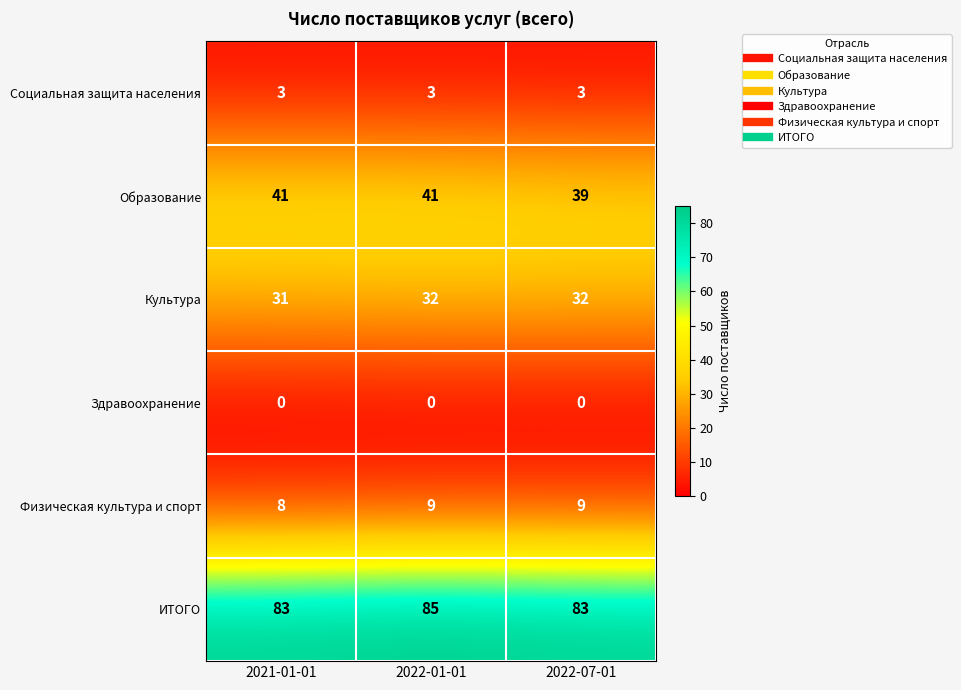

Between 2021-01-01 and 2022-01-01, which series saw the biggest shift?

ИТОГО